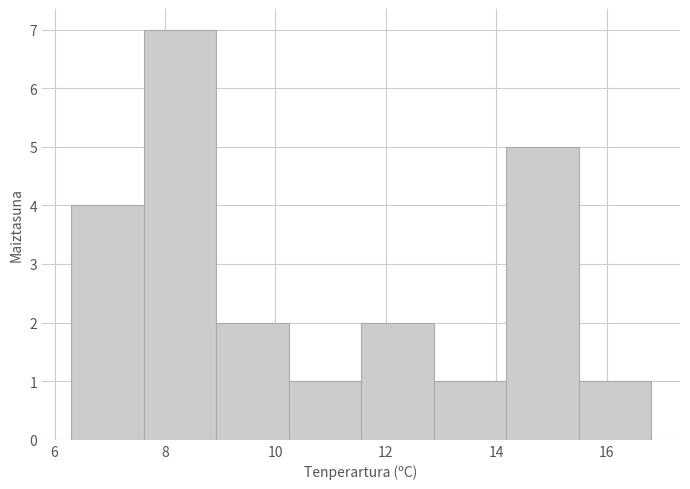

Reading left to right, list every bar in this chart as the range it spans on the x-axis followed by its height. Neither the bar edges nor the heights are printed on the chart, so give them approximately, as read against the axes.

6.4 to 7.6: 4
7.6 to 9.0: 7
9.0 to 10.2: 2
10.2 to 11.6: 1
11.6 to 12.8: 2
12.8 to 14.2: 1
14.2 to 15.4: 5
15.4 to 16.8: 1